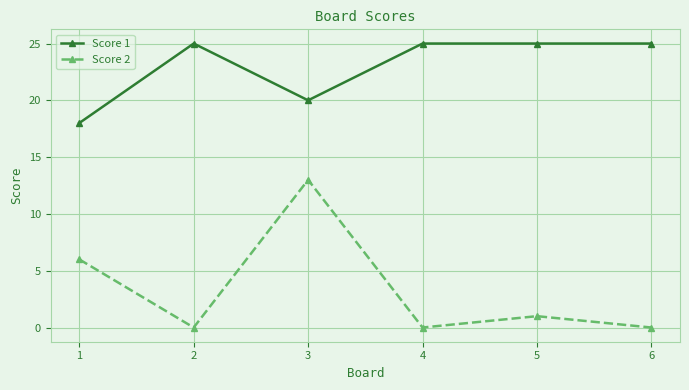

Rank the series by their average value, from highest to lowest.

Score 1, Score 2